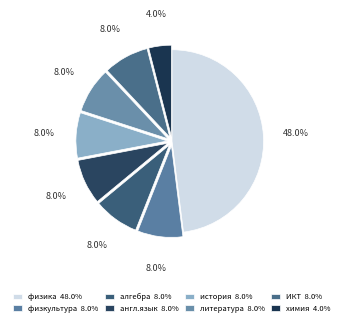

Count the number of slices in the pie.

8